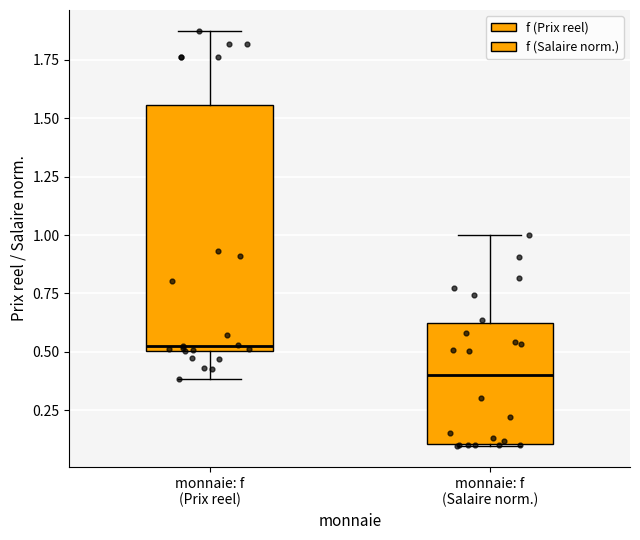

Reading left to right, read every box against the y-axis: the position of its median line, the range the box covers, and the ends of its whiskers. The values are not printed on the chart, so give them approximately, as read against the axis.

monnaie: f (Prix reel): median 0.55, box 0.50 to 1.55, whiskers 0.40 to 1.90
monnaie: f (Salaire norm.): median 0.40, box 0.10 to 0.60, whiskers 0.10 to 1.00